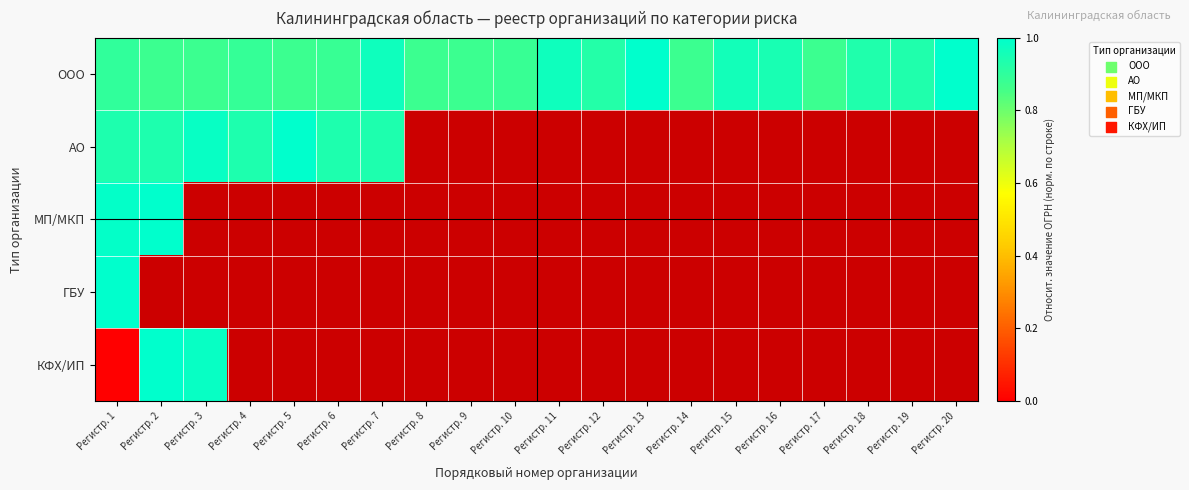

At which category is the sum across all series the highest?

Регистр. 1